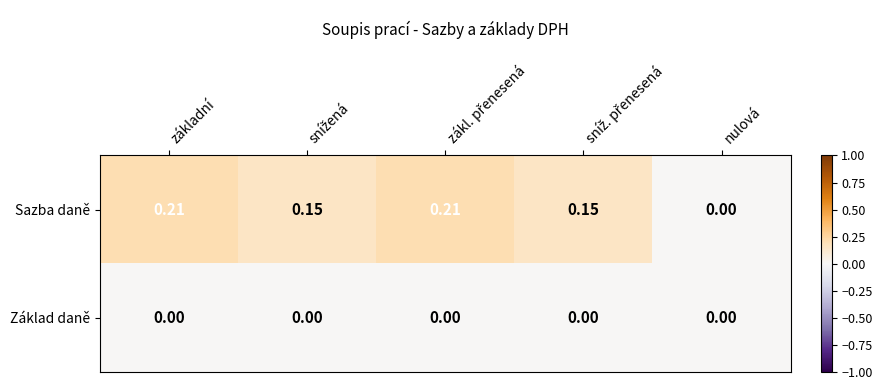

Rank the series by their average value, from highest to lowest.

Sazba daně, Základ daně